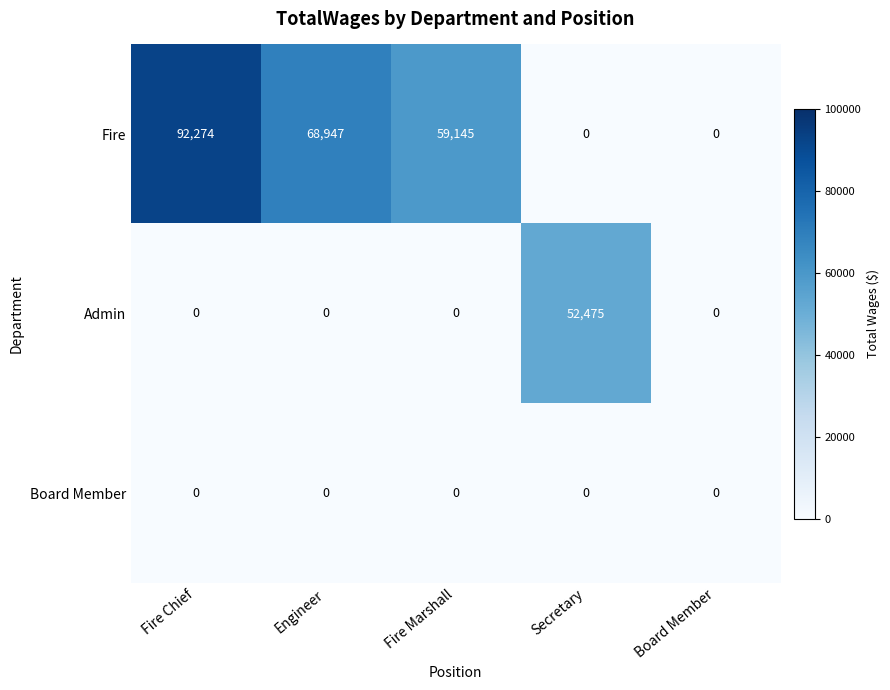

Which series has the widest spread of values?

Fire